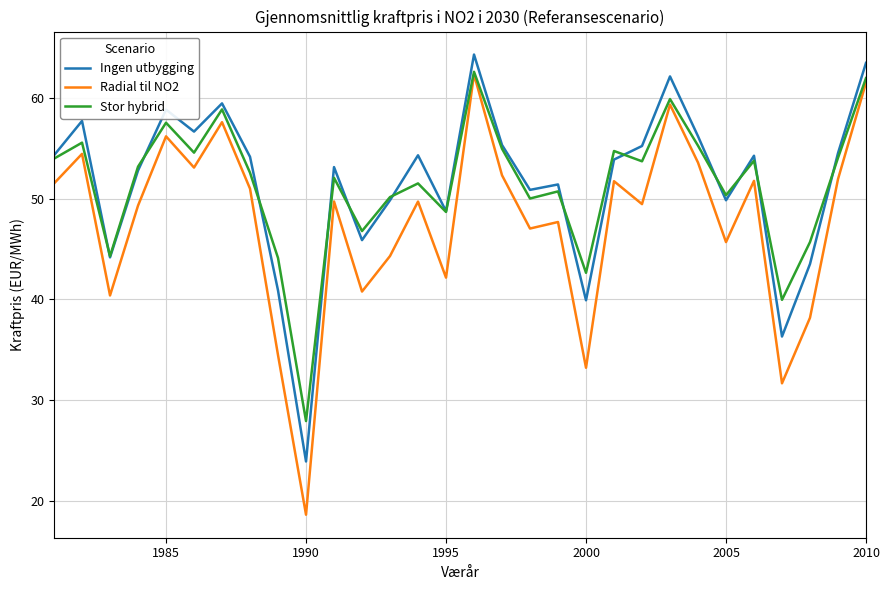

True or false: Ingen utbygging and Radial til NO2 intersect in this chart.

False